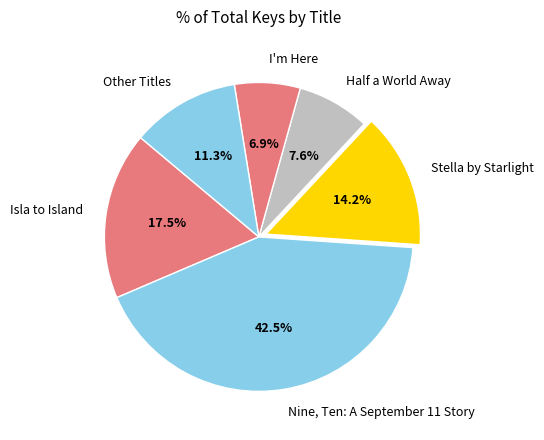

What is the total percentage of Other Titles and I'm Here?

18.2%